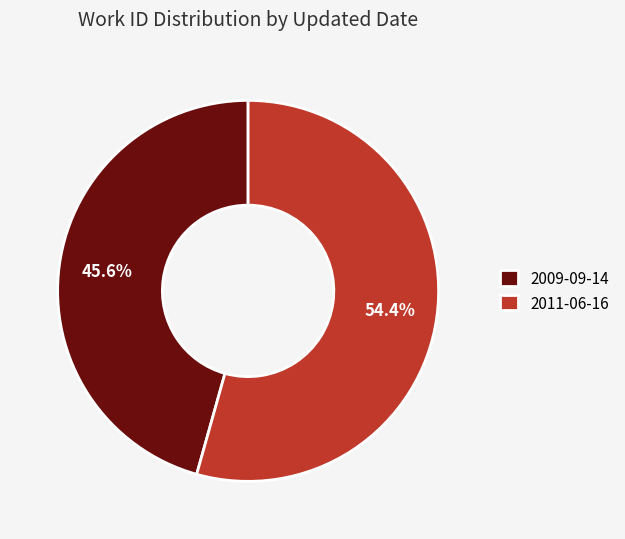

The 2009-09-14 slice represents 46% of the pie. True or false?

True